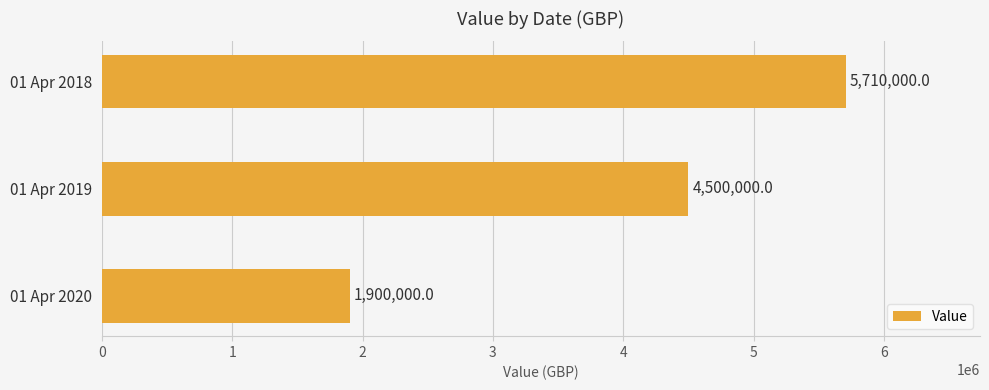

Rank the categories by value from highest to lowest.

01 Apr 2018, 01 Apr 2019, 01 Apr 2020